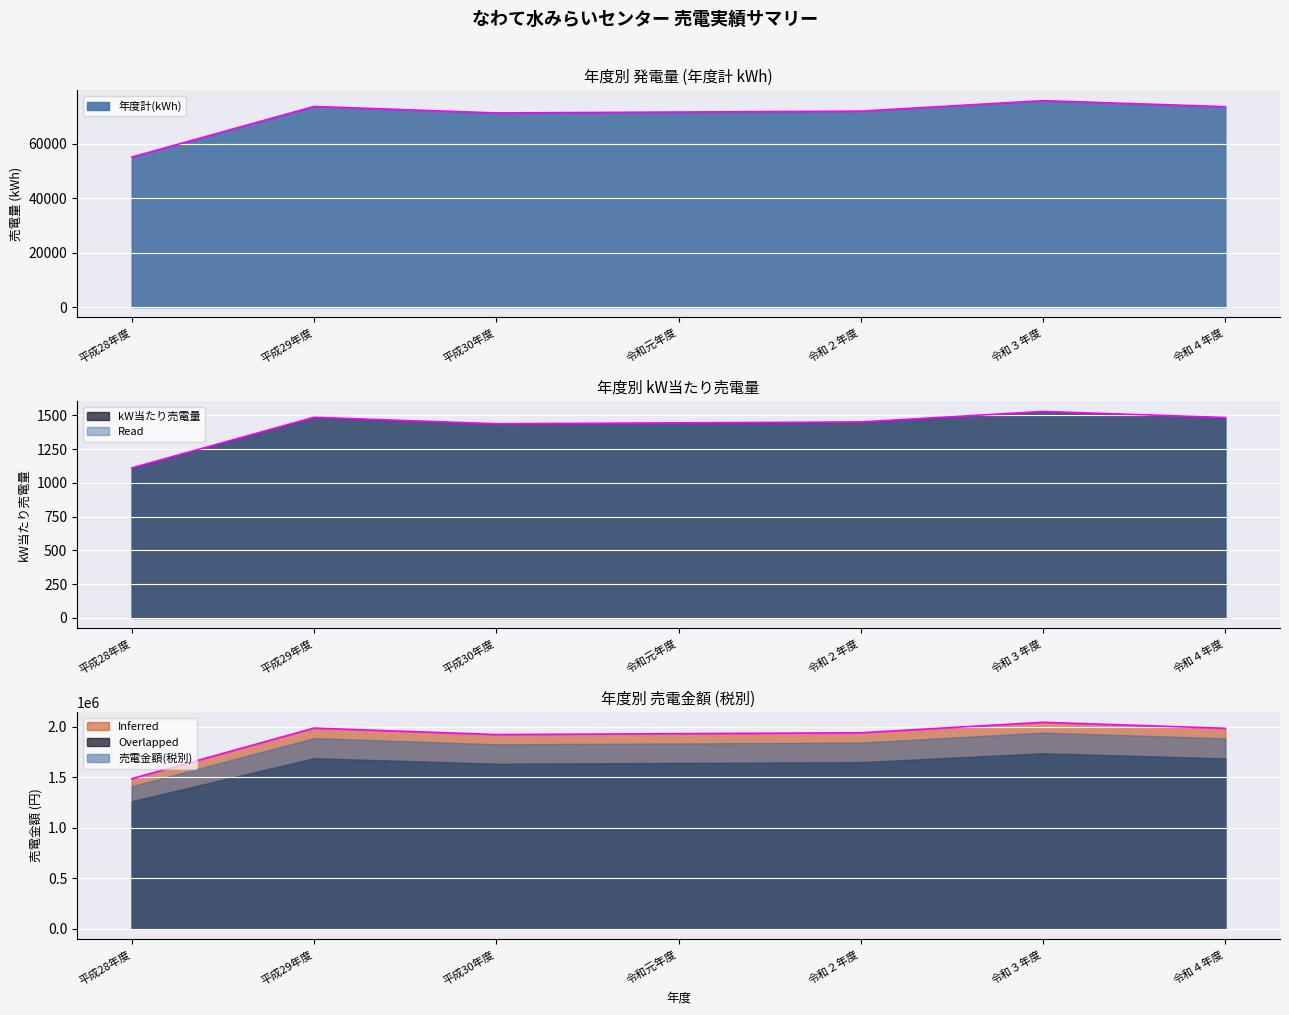

Which category has the highest value across all series?

令和３年度